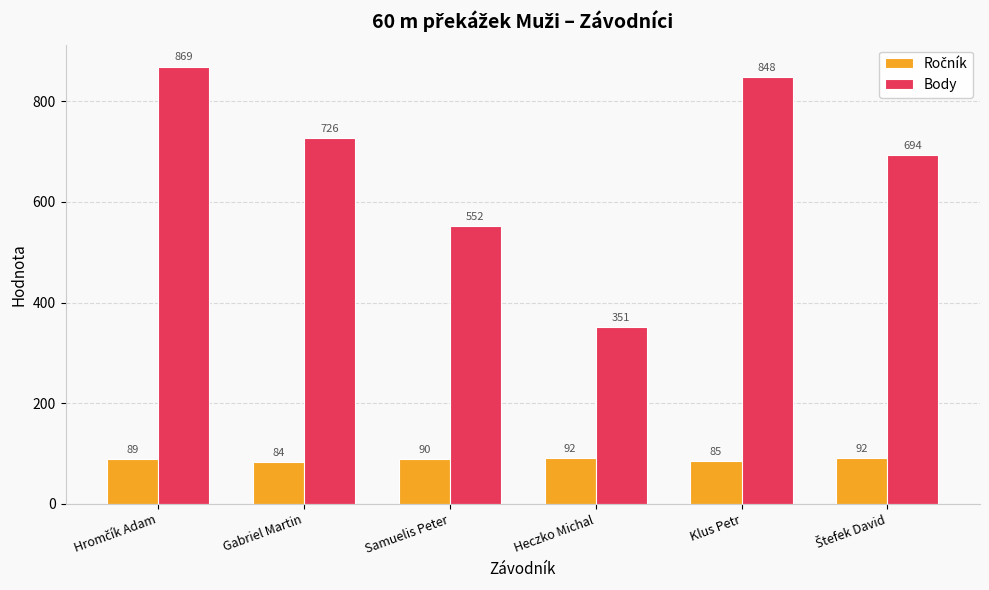

What is the average value of the Body series?

673